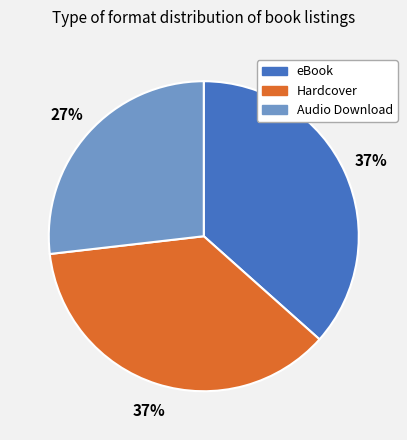

Do eBook and Audio Download together represent more than half of the pie?

Yes